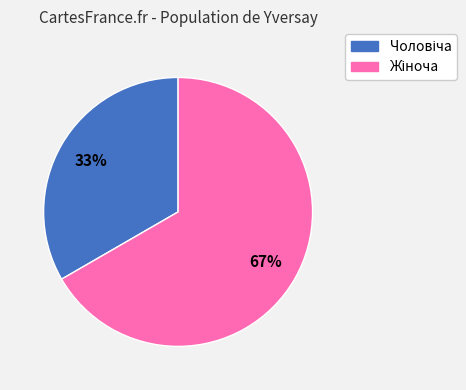

To the nearest percent, what is the average slice percentage?

50%